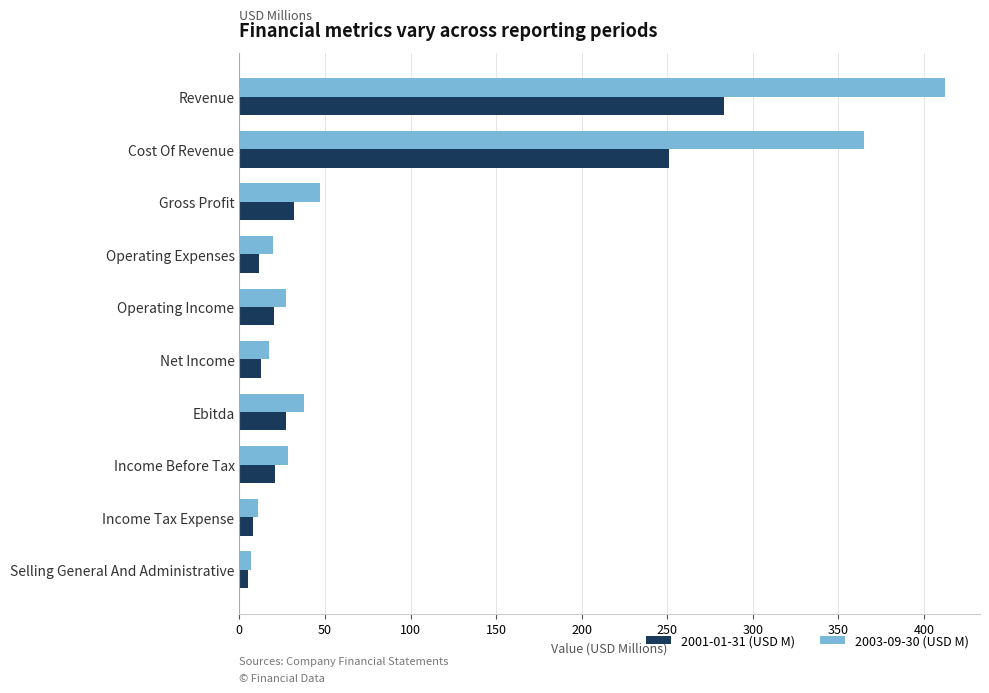

True or false: 2003-09-30 (USD M) has a value of 11.1 at Income Tax Expense.

True